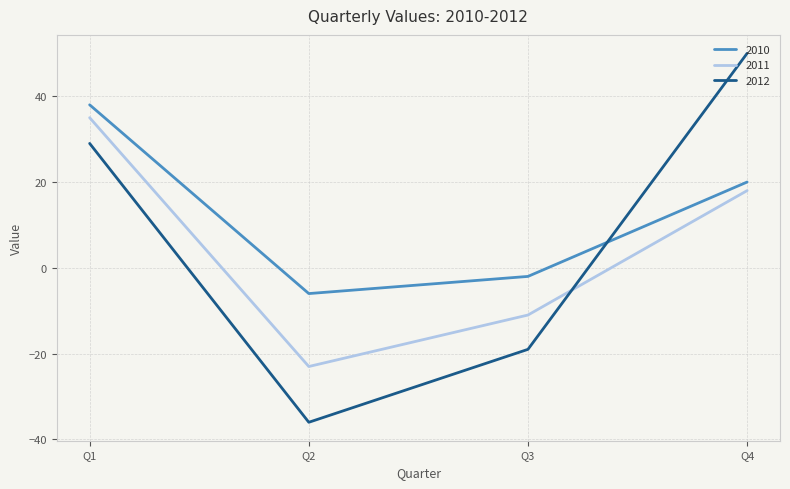

How many categories are shown in the chart?

4